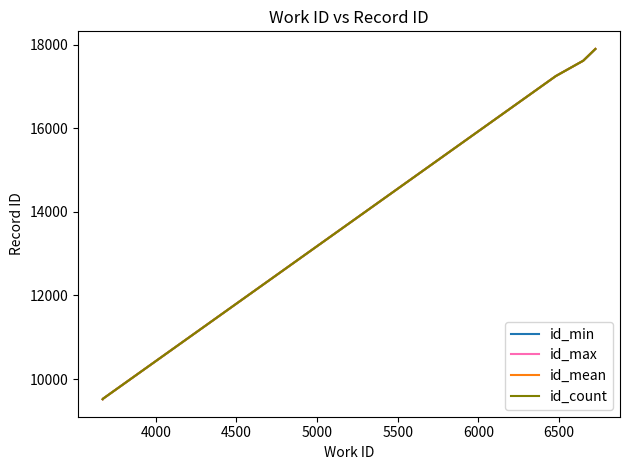

How many series are shown in this chart?

4